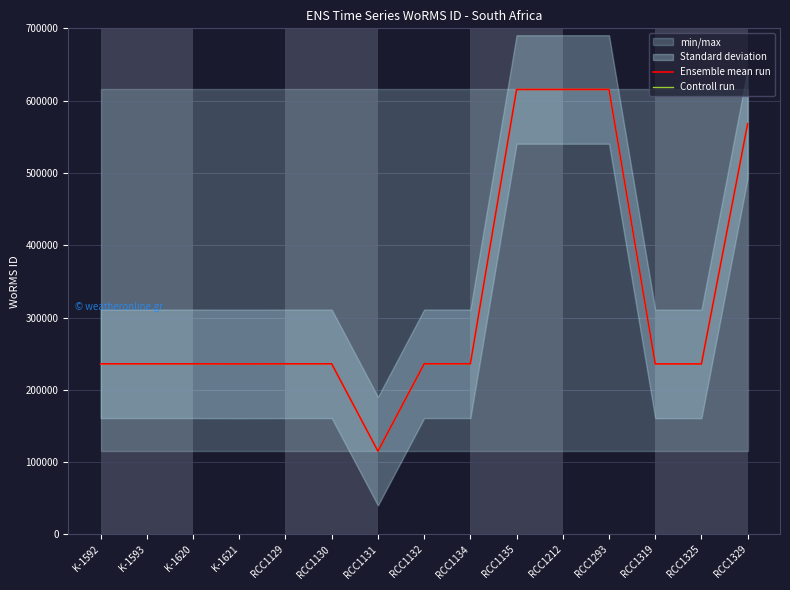

Where does the Ensemble mean run series first go above 235923?

RCC1132